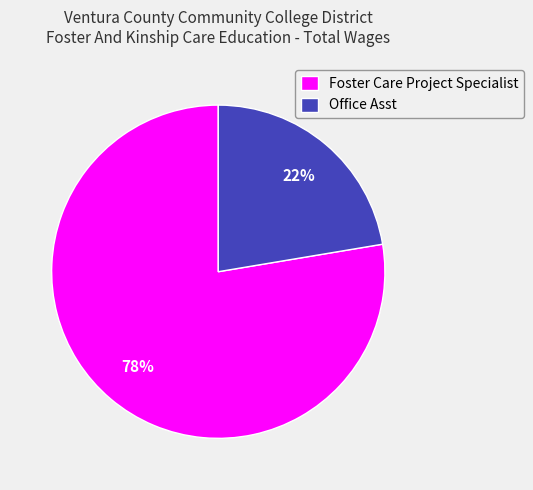

Combined, do Office Asst and Foster Care Project Specialist account for over 50%?

Yes